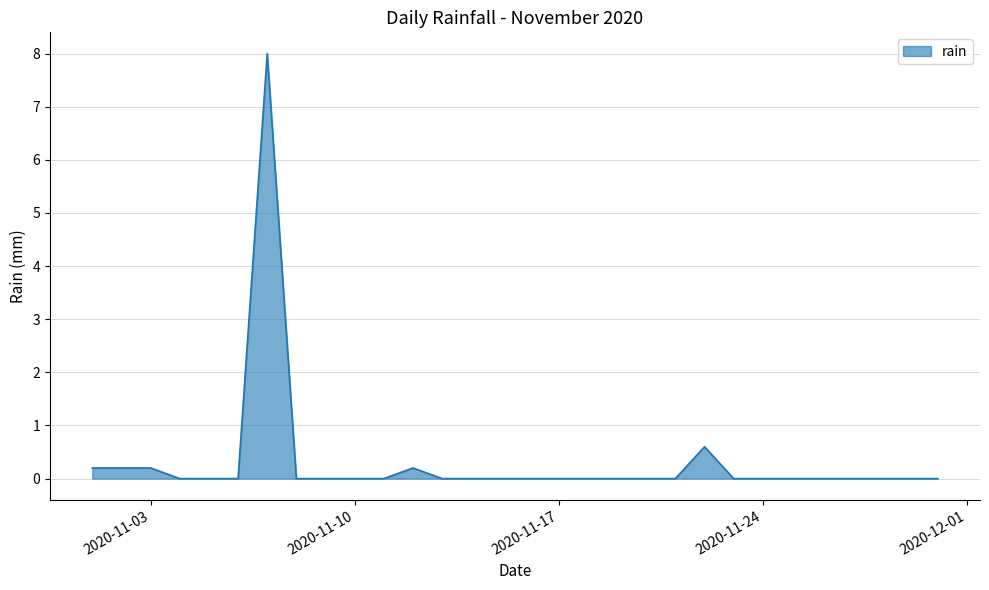

What is the greatest value displayed?

8.0